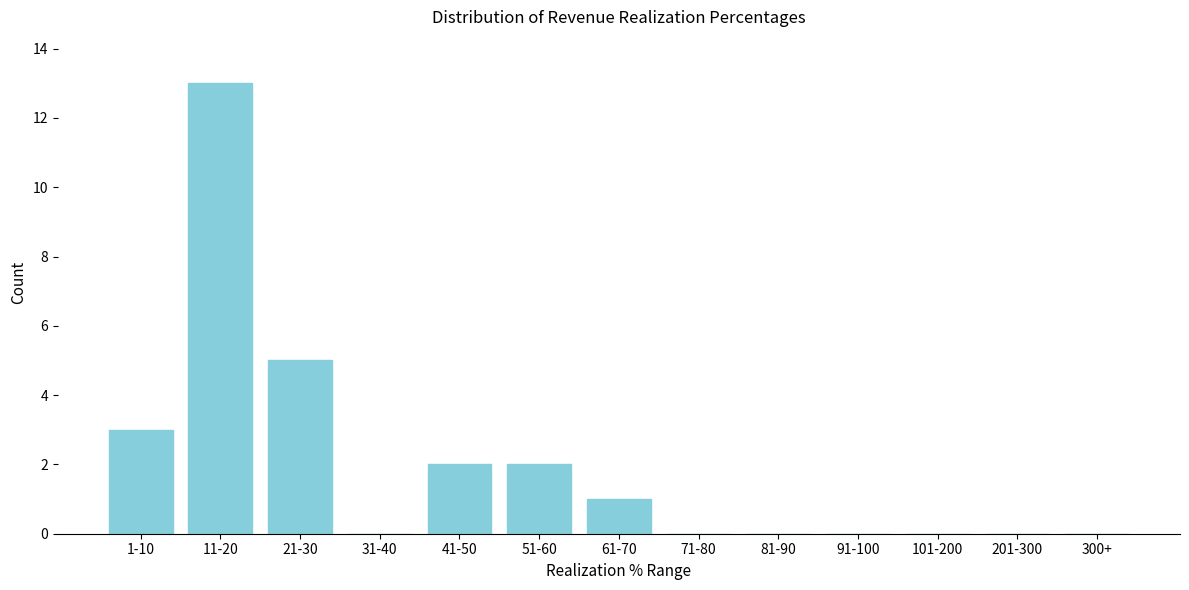

Reading left to right, extract all data points from this chart.

1-10=3	11-20=13	21-30=5	31-40=0	41-50=2	51-60=2	61-70=1	71-80=0	81-90=0	91-100=0	101-200=0	201-300=0	300+=0